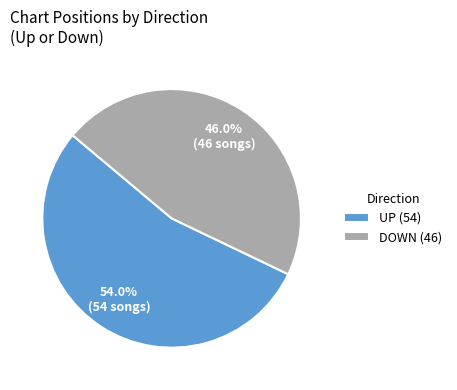

Is UP (54) the majority of the pie?

Yes